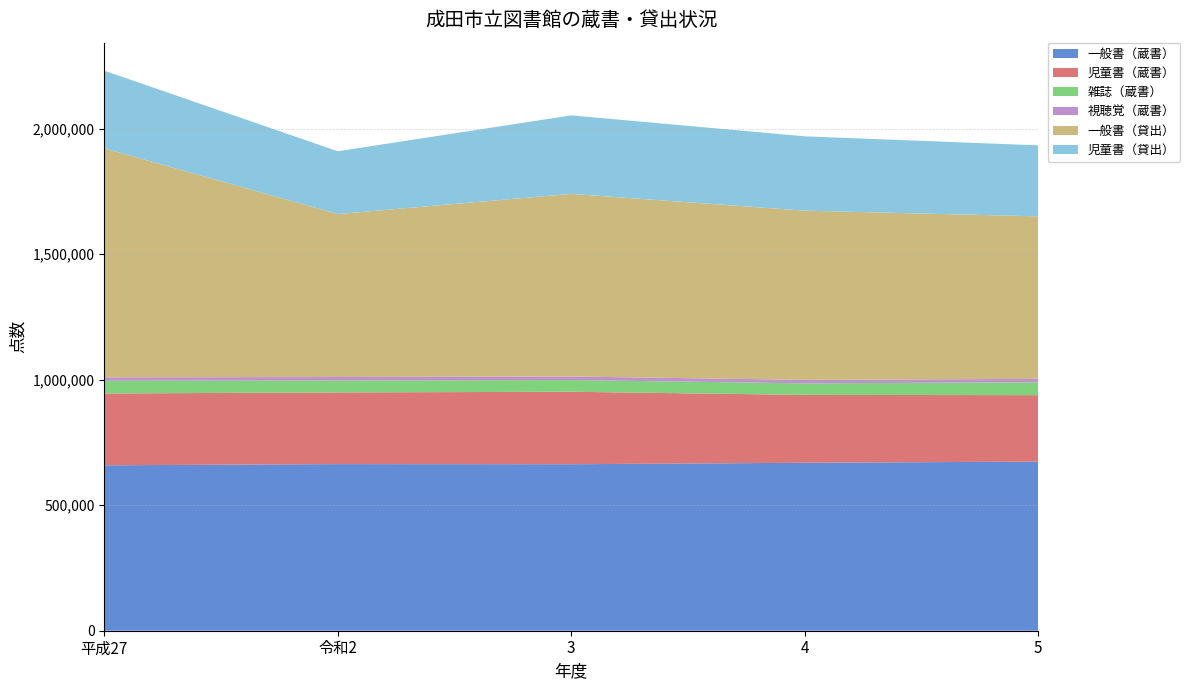

Reading left to right, transcribe all the data shown in this chart.

一般書（蔵書）: 平成27=658989	令和2=663848	3=663289	4=669145	5=673768
児童書（蔵書）: 平成27=286173	令和2=285561	3=288655	4=270385	5=264722
雑誌（蔵書）: 平成27=50935	令和2=47381	3=46872	4=46075	5=51209
視聴覚（蔵書）: 平成27=13182	令和2=13974	3=14013	4=13920	5=13700
一般書（貸出）: 平成27=912378	令和2=649212	3=727574	4=673917	5=647412
児童書（貸出）: 平成27=309535	令和2=250077	3=312694	4=296157	5=282832